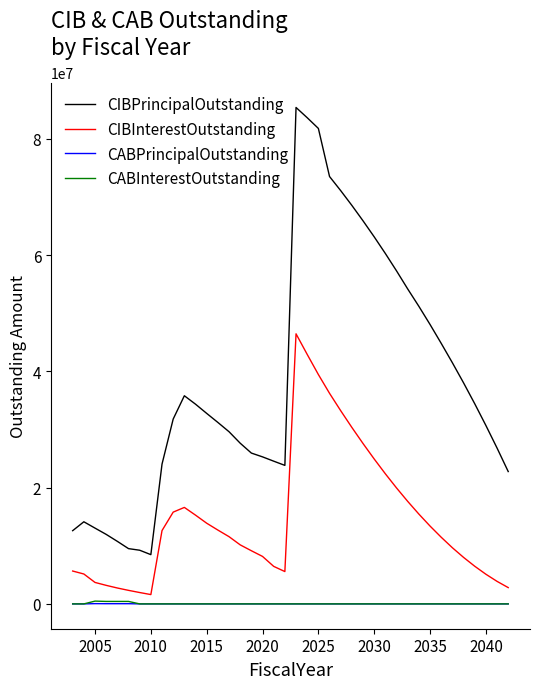

True or false: CIBPrincipalOutstanding and CABInterestOutstanding cross at least once.

False